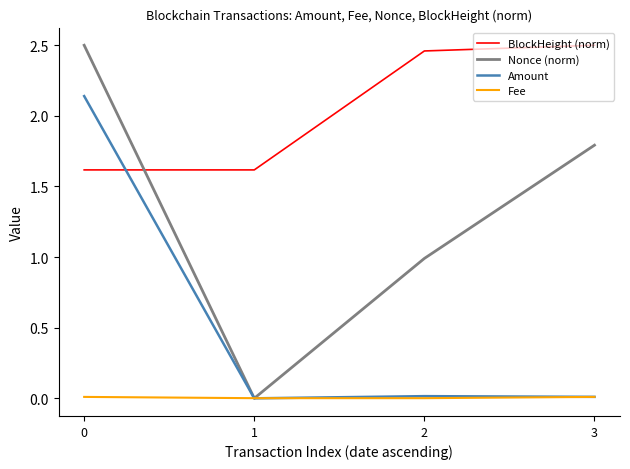

Which series has the widest spread of values?

Nonce (norm)